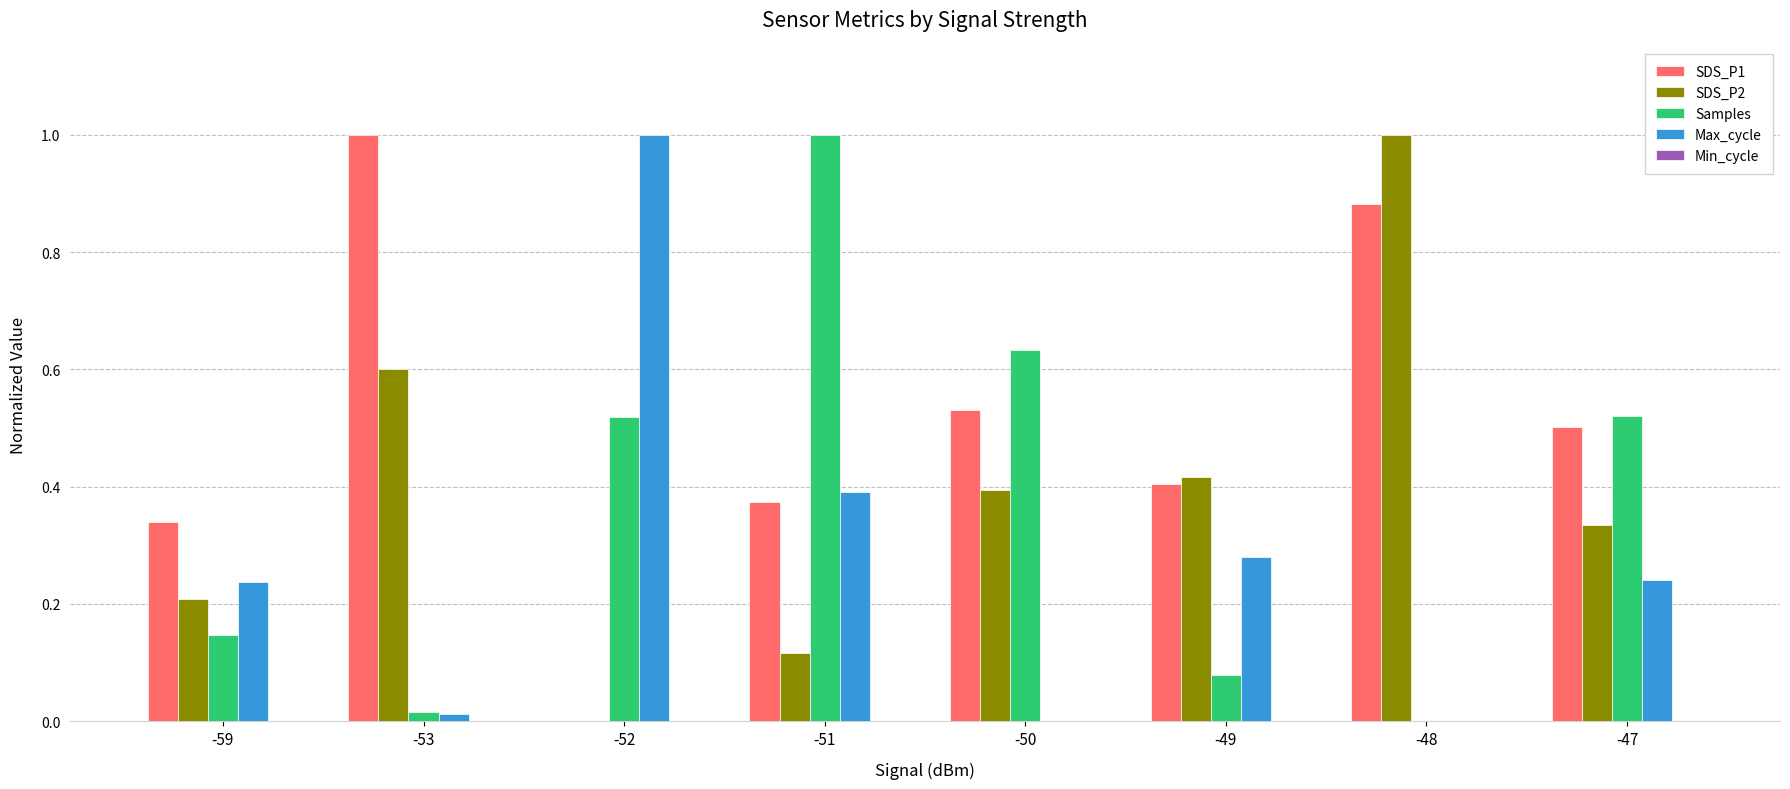

Are the bars horizontal?

No